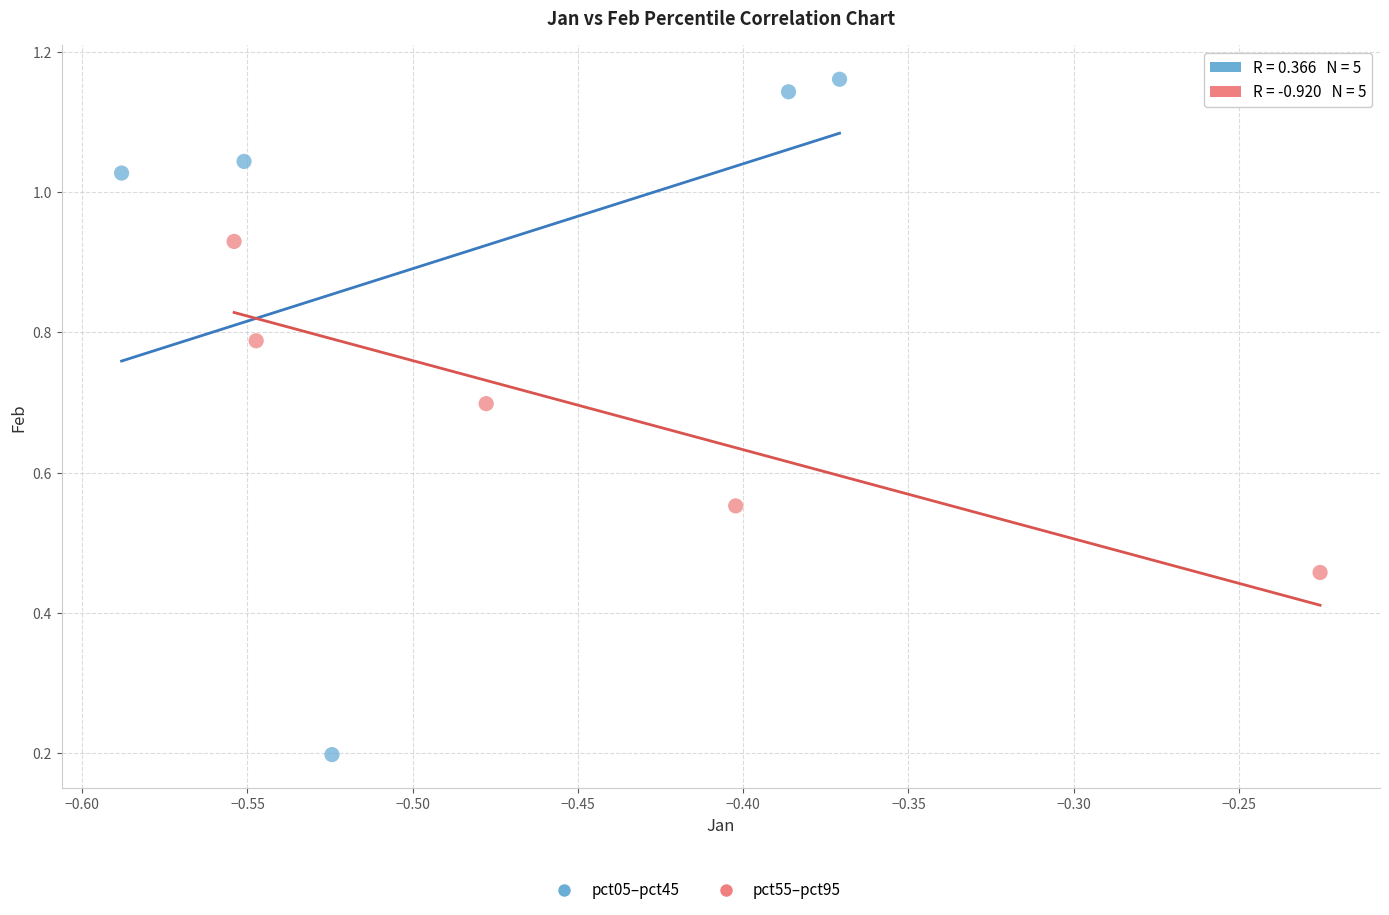

Which series reaches the minimum Y coordinate?

pct05–pct45